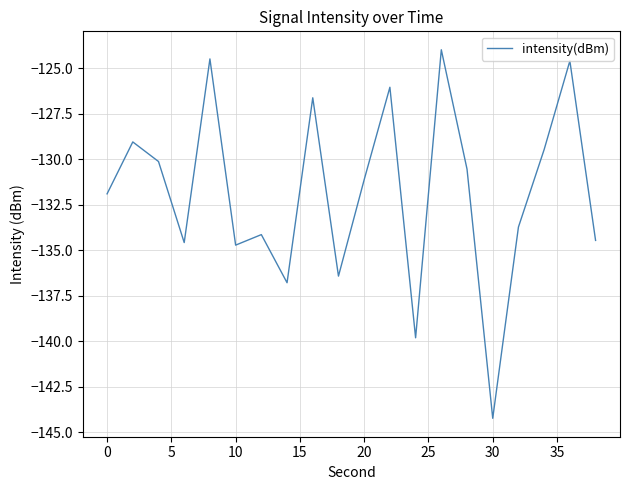

What is the minimum value shown in the chart?

-144.2